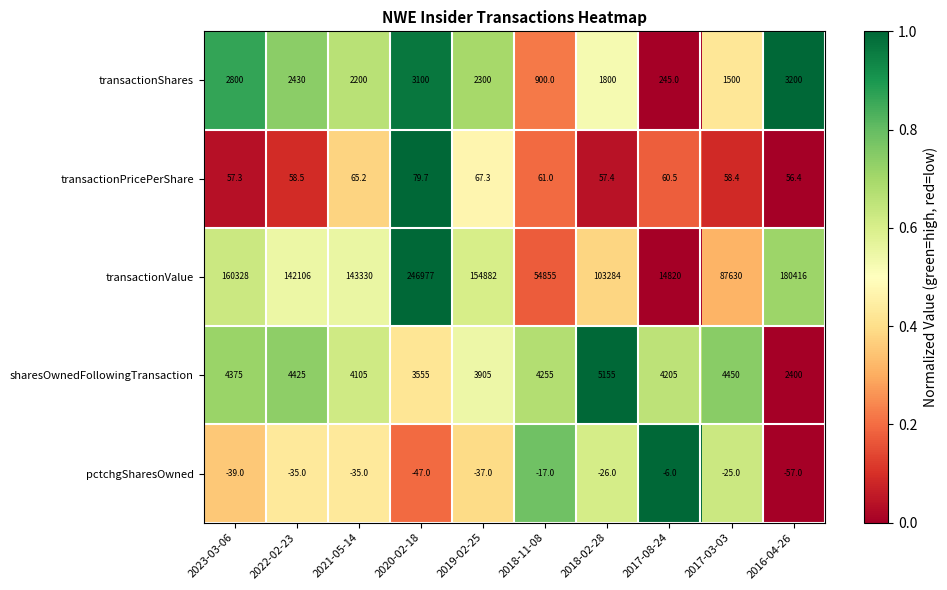

At which label is sharesOwnedFollowingTransaction closest to 3777?

2019-02-25